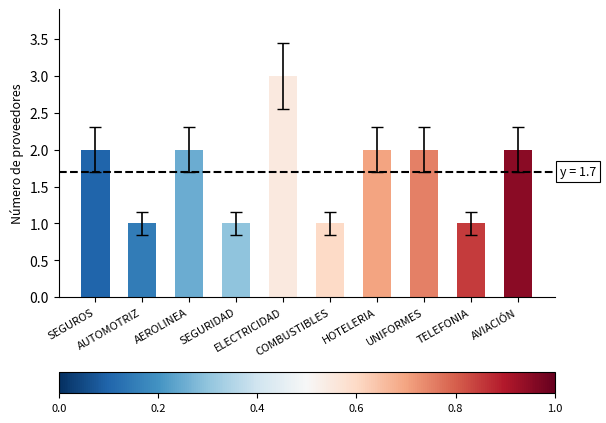

What is the sum of all values?

17